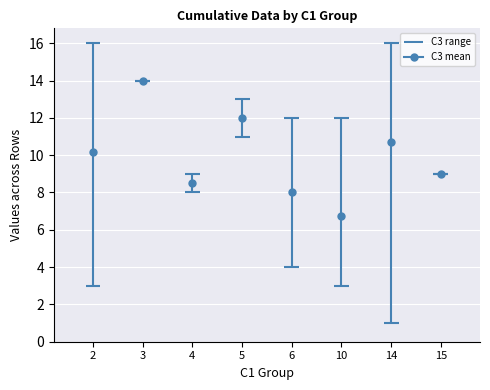

True or false: C3 has a value of 1 at 13.

False